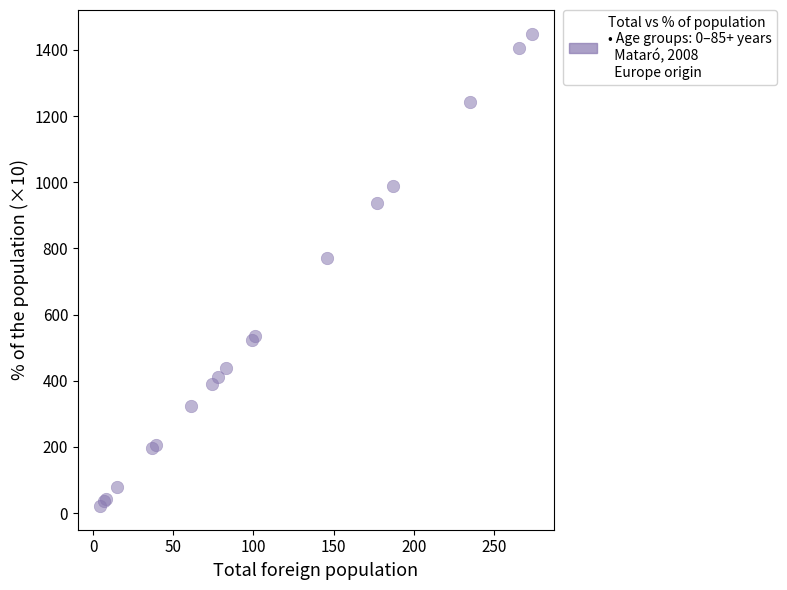

What Y value in the scatter plot is closest to 735?

772